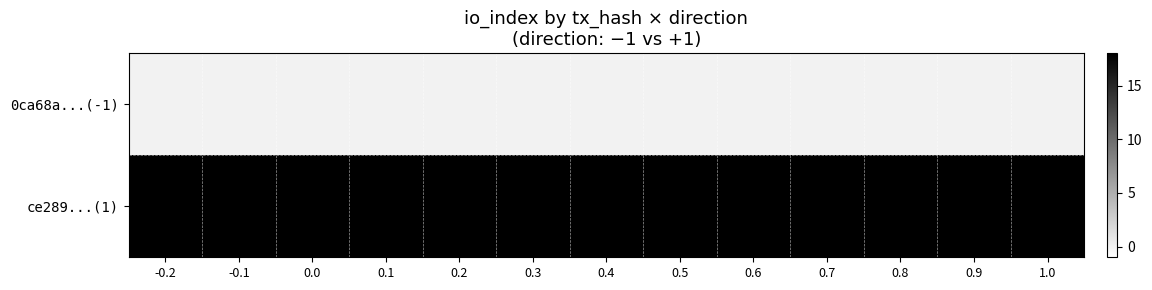

Which series has the largest total across all categories?

ce289...(1)